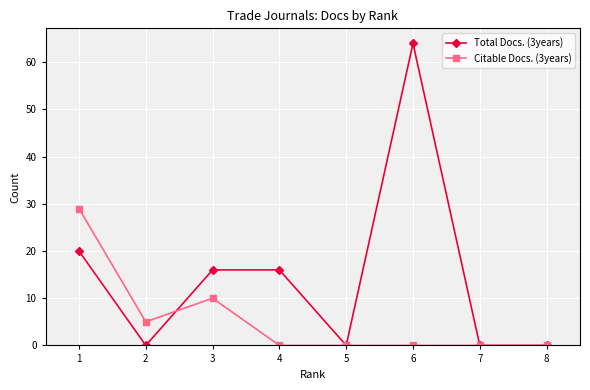

How many Citable Docs. (3years) values are between 0 and 10?

7